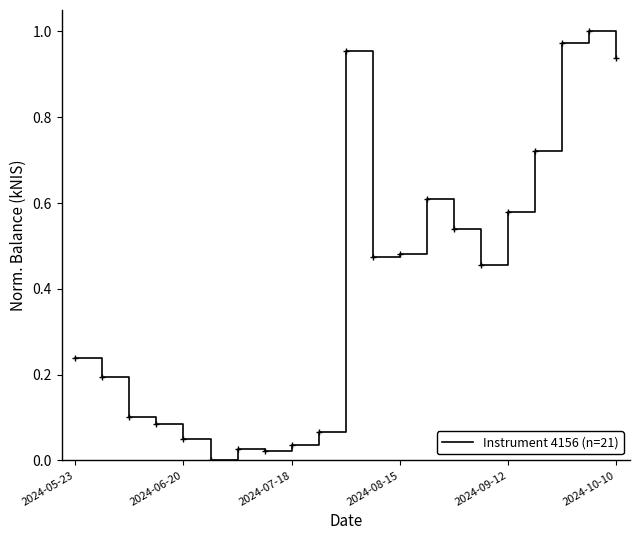

Is it true that the value at 2024-05-23 is 0.1?

False